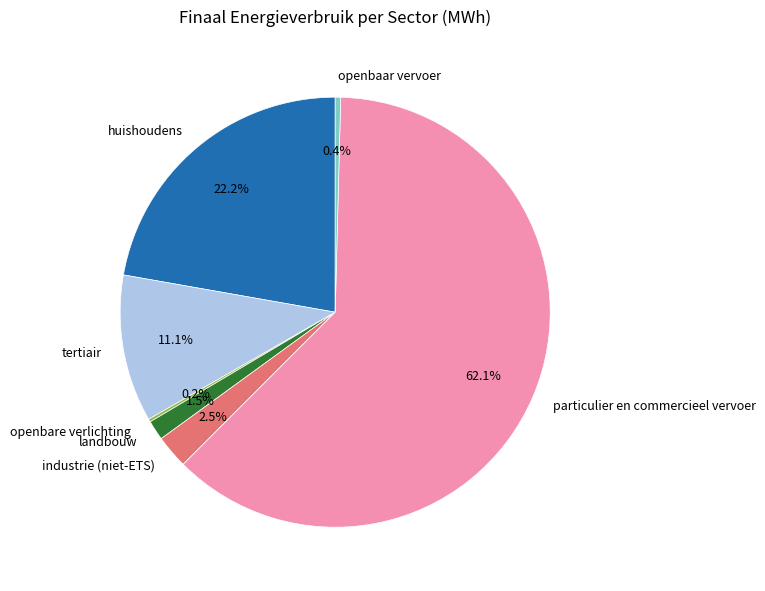

What percentage is NOT represented by industrie (niet-ETS)?

97.5%